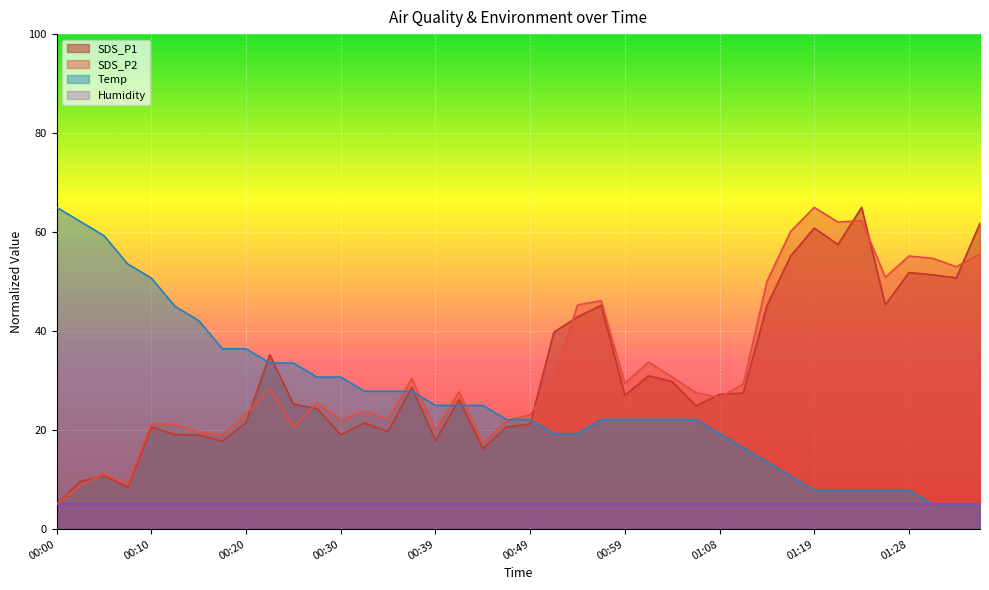

Which series ends up on top after the final intersection of Temp and SDS_P1?

SDS_P1